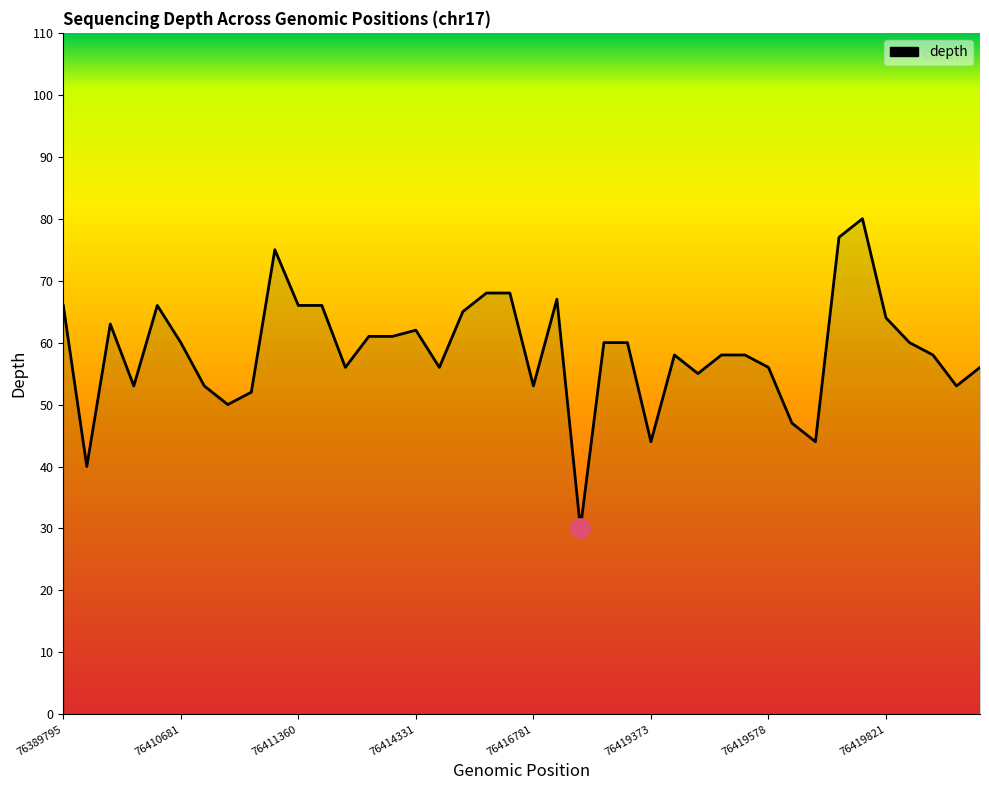

Does the chart display data point markers on the line(s)?

No